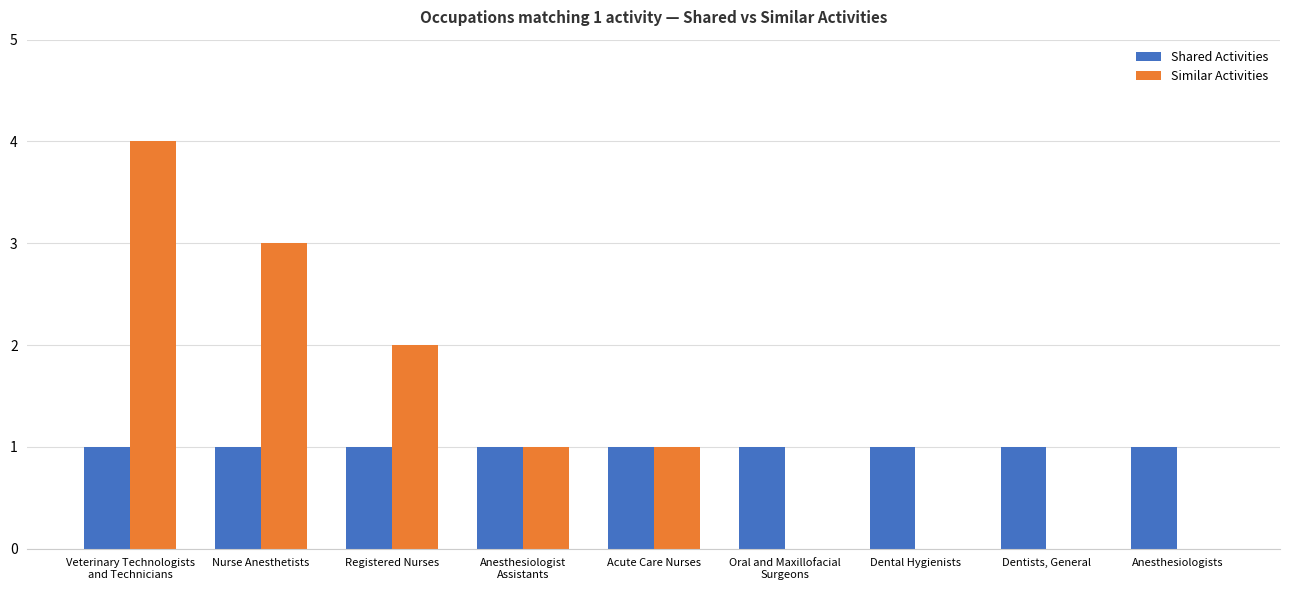

What is the difference between the Similar Activities values at Veterinary Technologists
and Technicians and Registered Nurses?

2